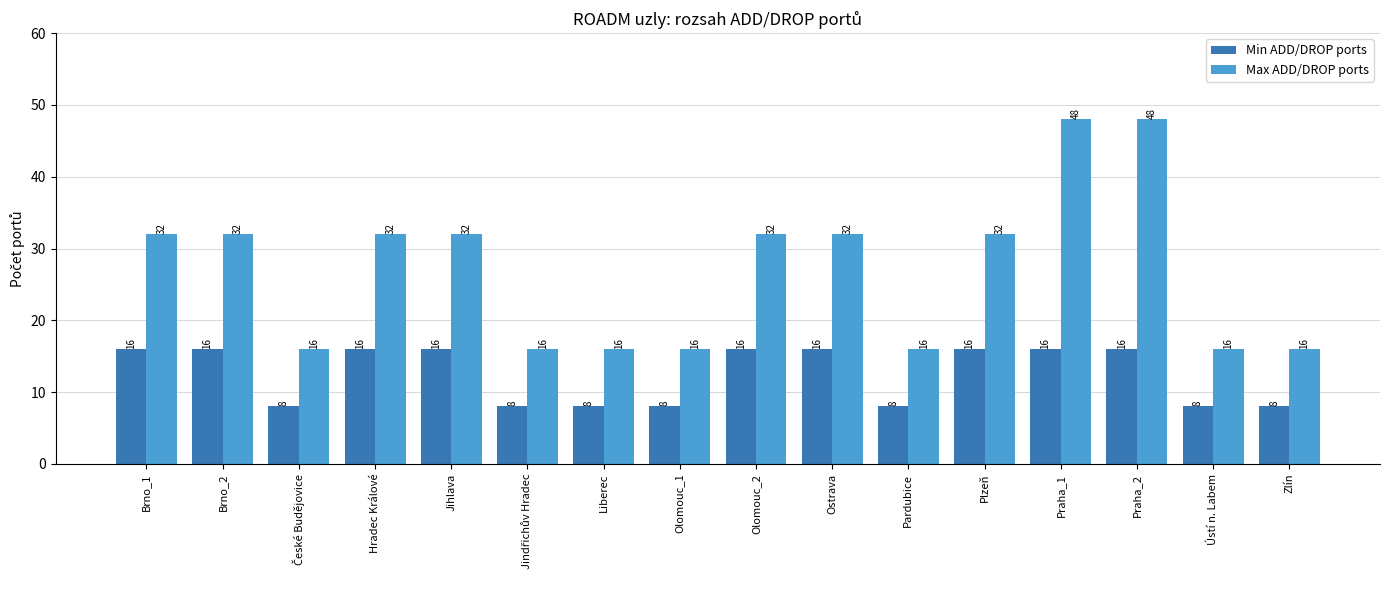

How many Max ADD/DROP ports values are between 16 and 32?

14